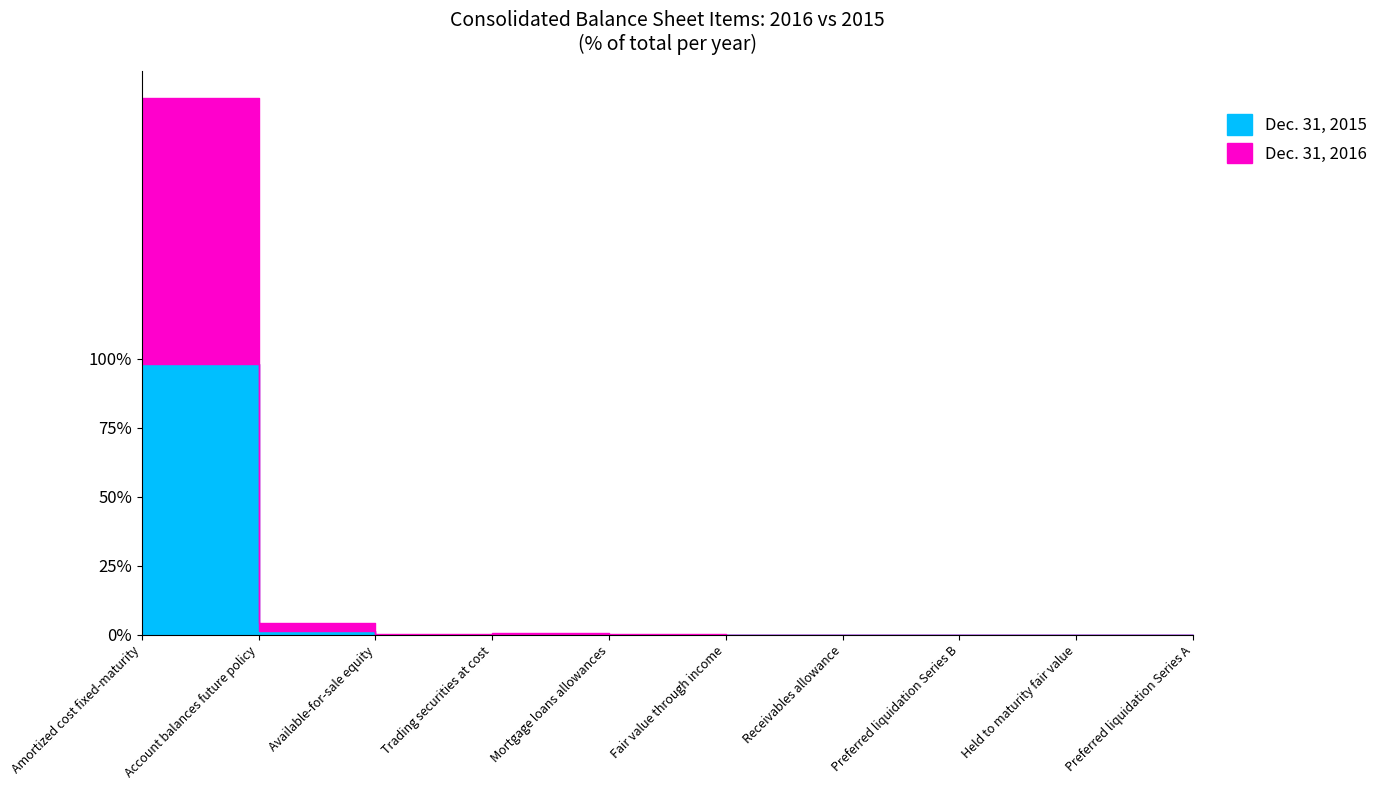

Which series changed the most between Amortized cost fixed-maturity and Fair value through income?

Dec. 31, 2016